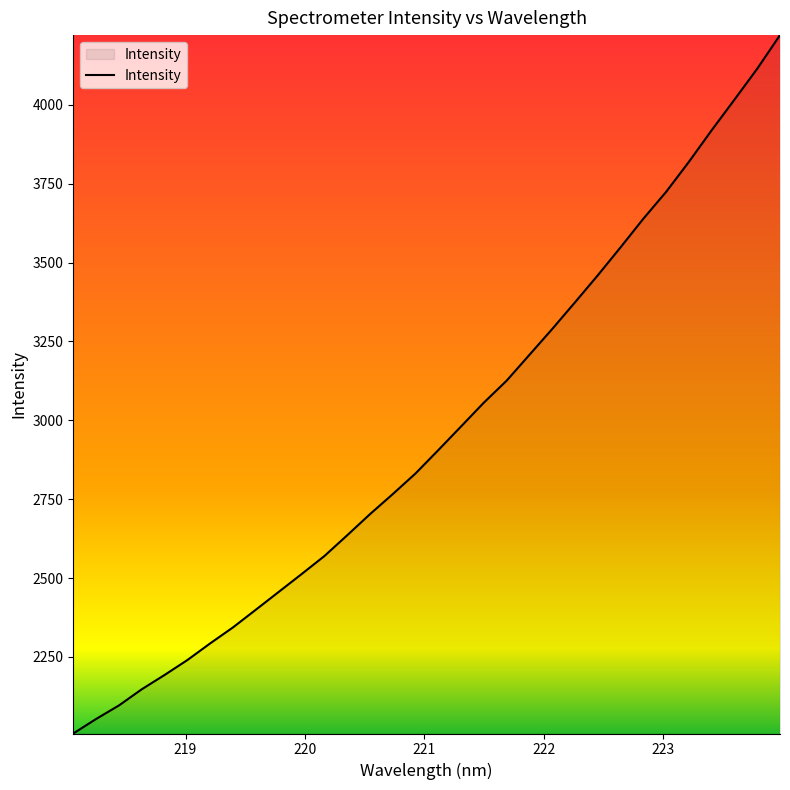

Reading left to right, list all the values displayed in this chart.

2007.3	2053.3	2096.2	2147.4	2192.8	2240.2	2293.0	2343.7	2399.7	2455.9	2512.3	2569.4	2635.2	2702.3	2765.9	2831.4	2905.4	2980.5	3056.1	3125.7	3207.6	3289.5	3374.1	3459.7	3548.4	3639.0	3724.2	3819.4	3919.6	4016.4	4114.5	4220.9